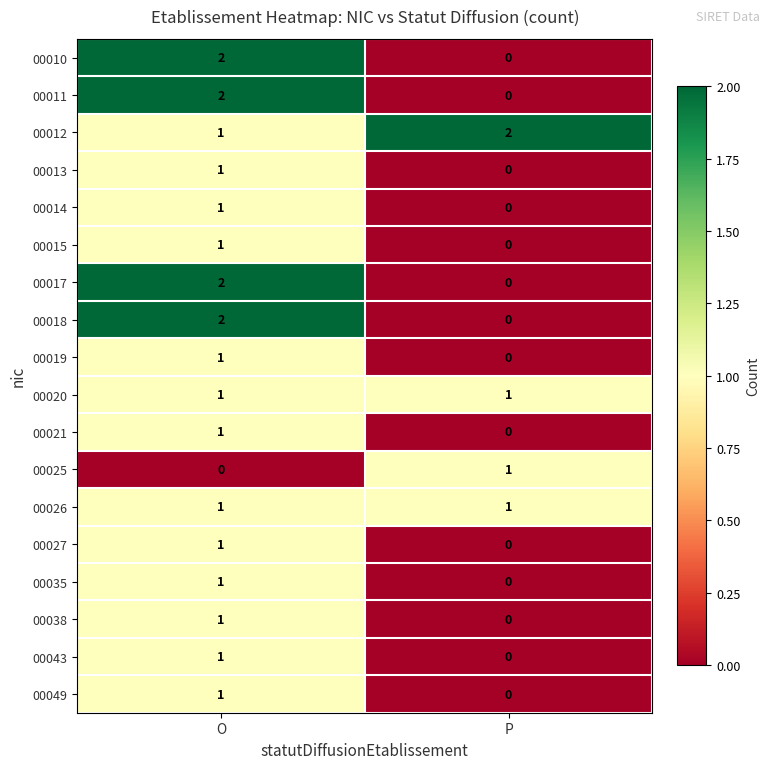

At which label does 00014 reach its minimum?

P